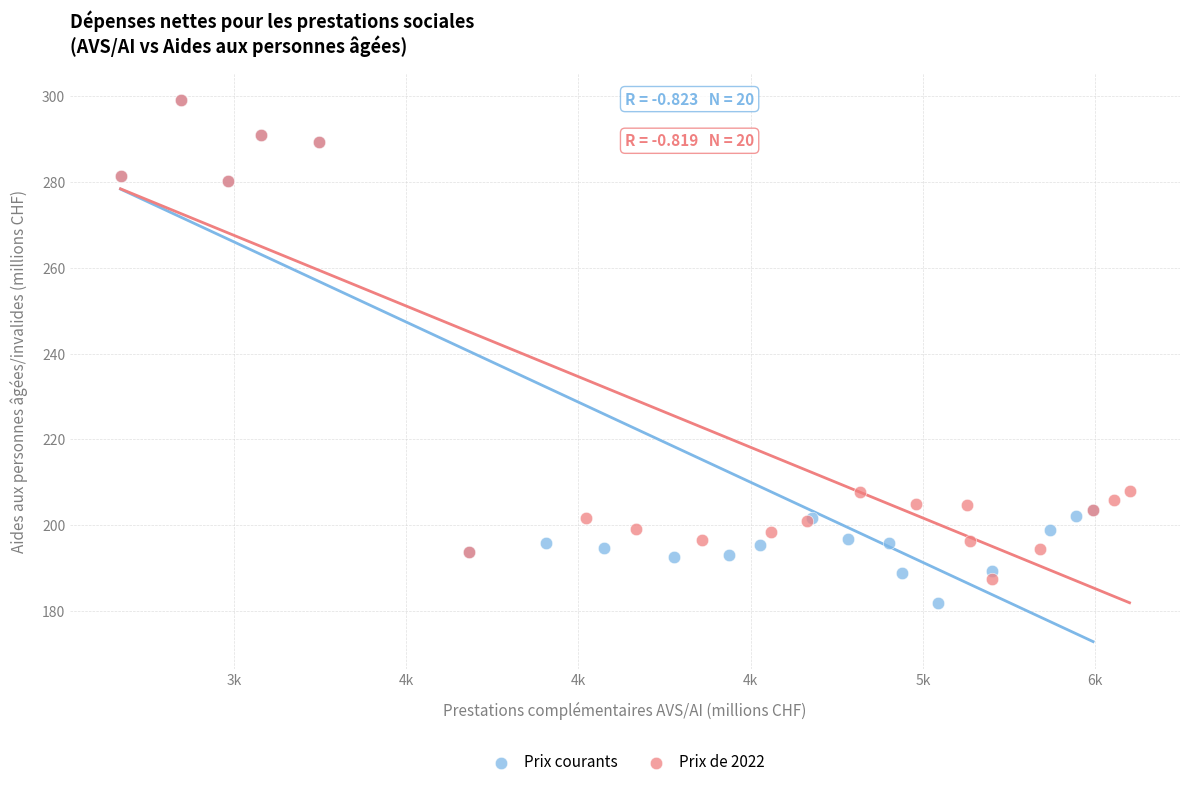

Which series has the widest spread of Y values?

Prix courants